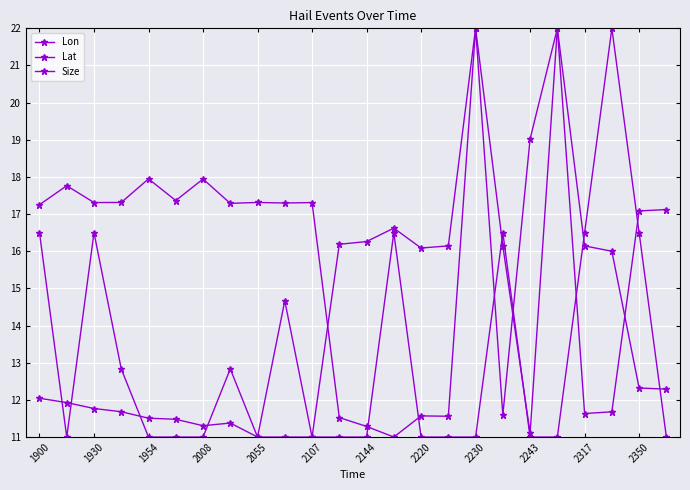

Where is the first local maximum for Lat?

2220